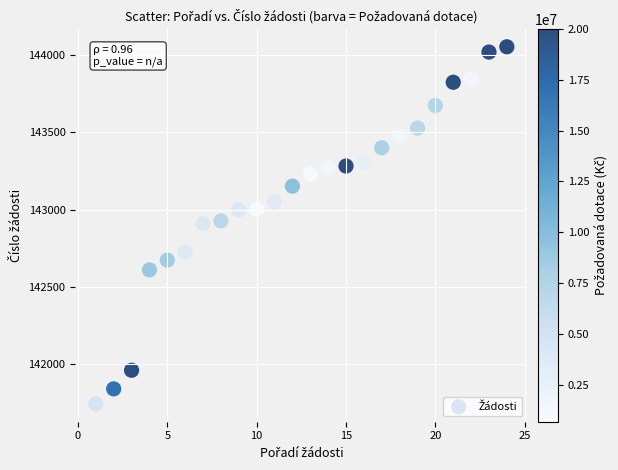

What is the range of Y values (max minus min)?

2306